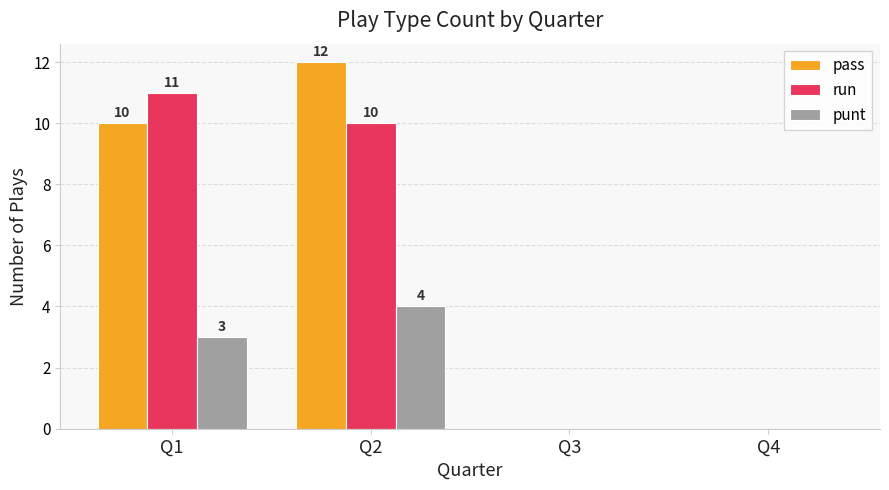

How many pass values are between 0 and 12?

4